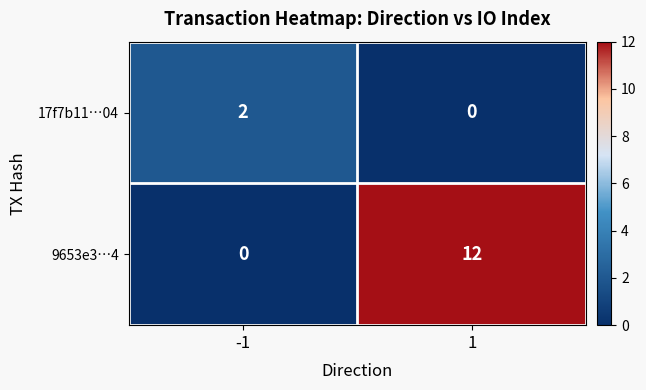

At how many categories does at least one series exceed 10?

1